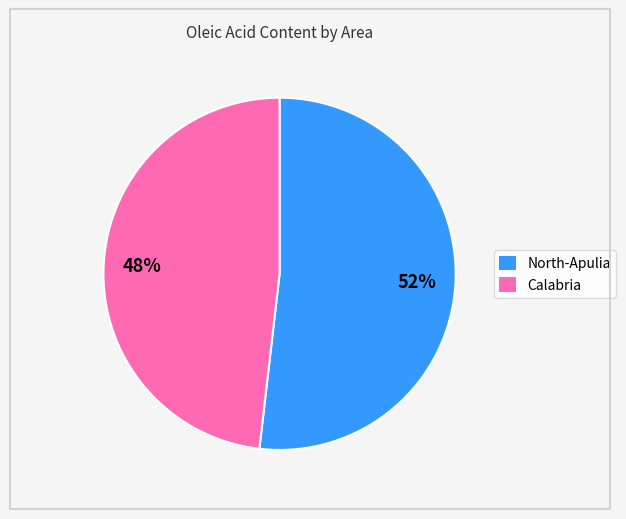

Rank the categories by value from highest to lowest.

North-Apulia, Calabria